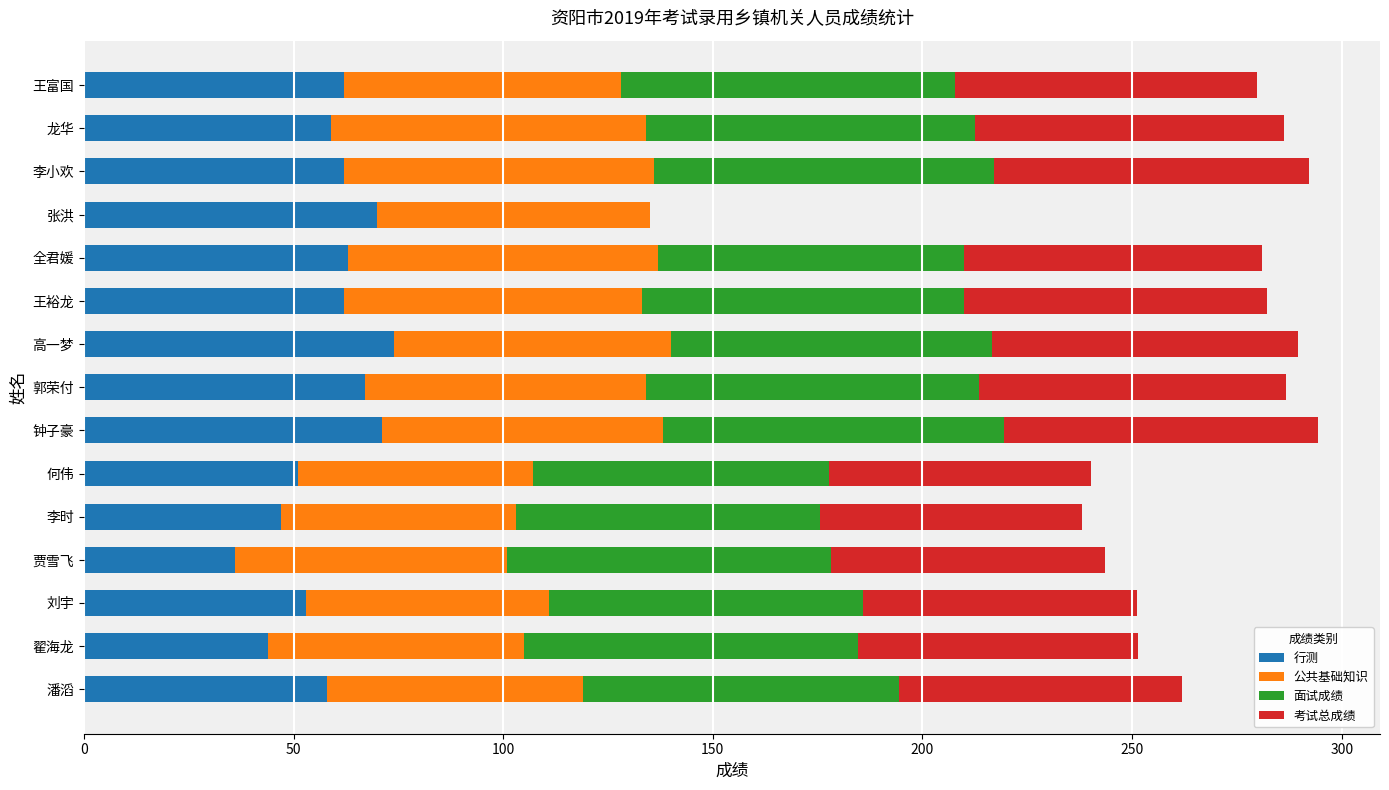

How many distinct data groups are displayed?

4